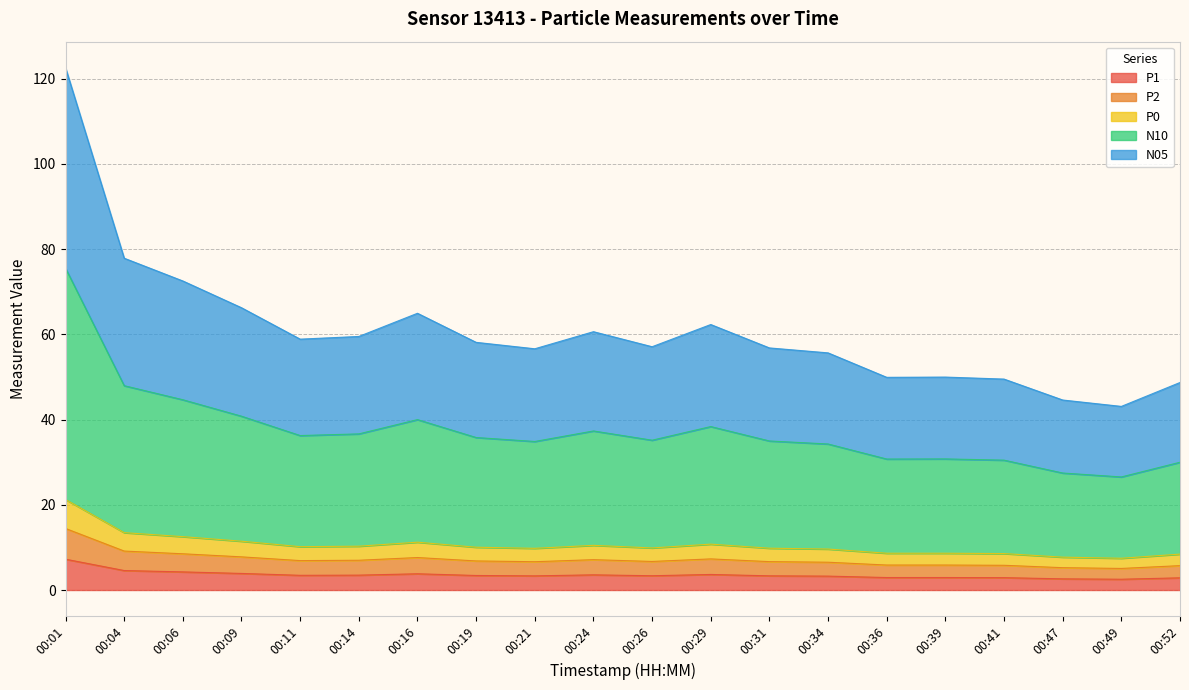

What is the total value across all series at 00:26?

57.1